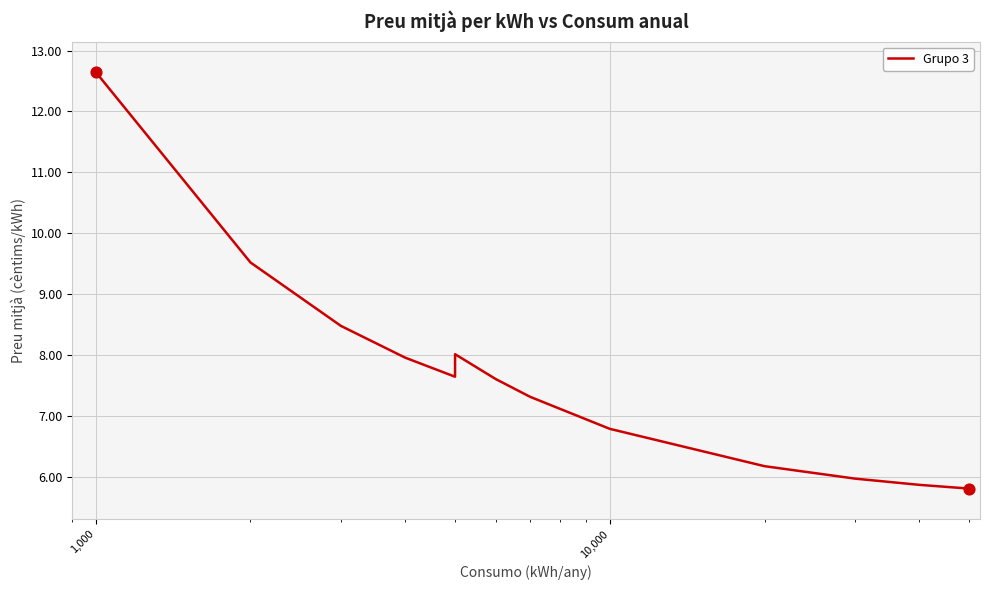

What is the maximum value shown in the chart?

12.6